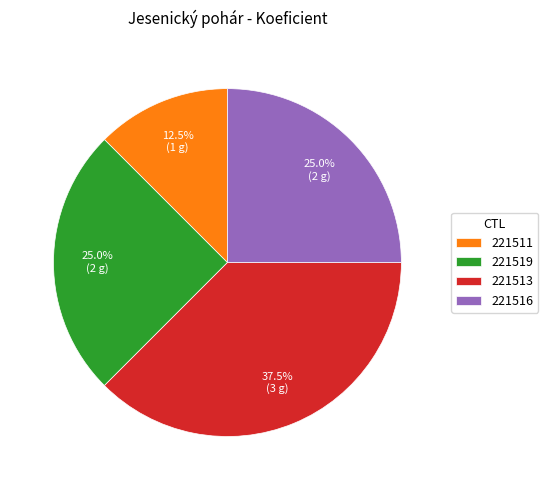

What percentage is NOT represented by 221519?

75.0%